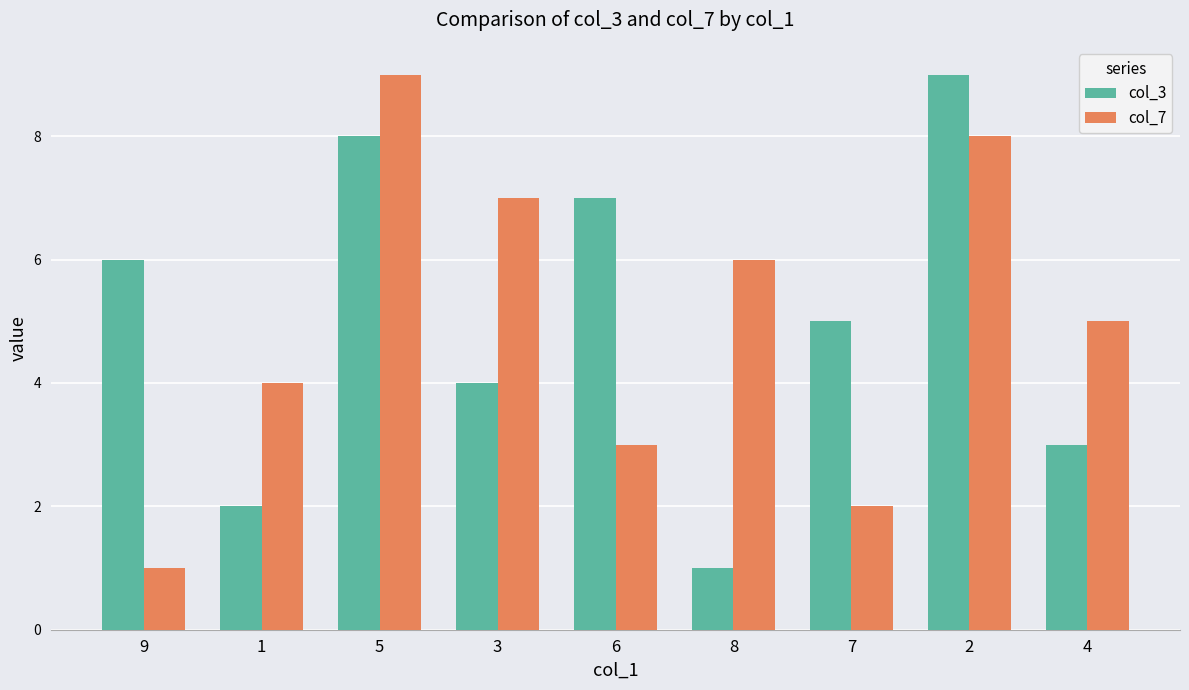

At 8, list the series in order from smallest to largest.

col_3, col_7